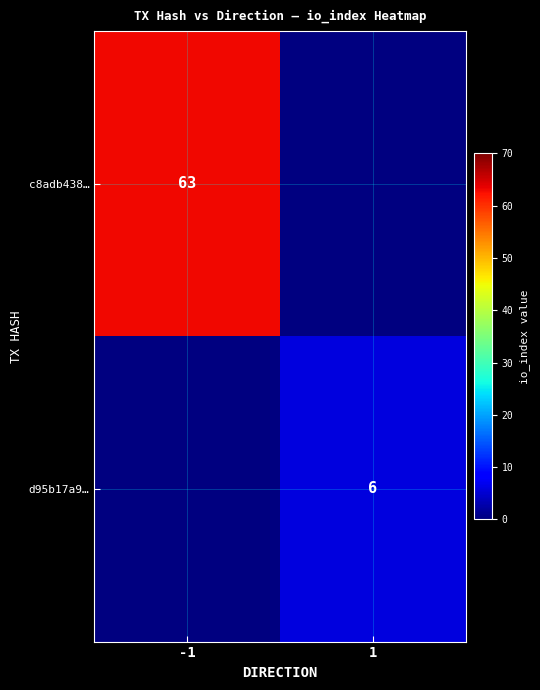

At which category does the chart reach its peak across all series?

-1